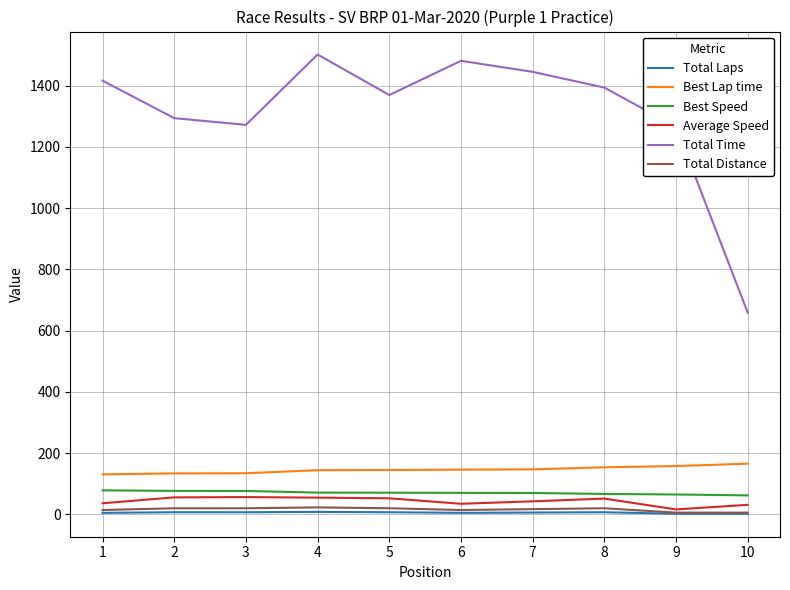

Which category has the lowest value in the Average Speed series?

9